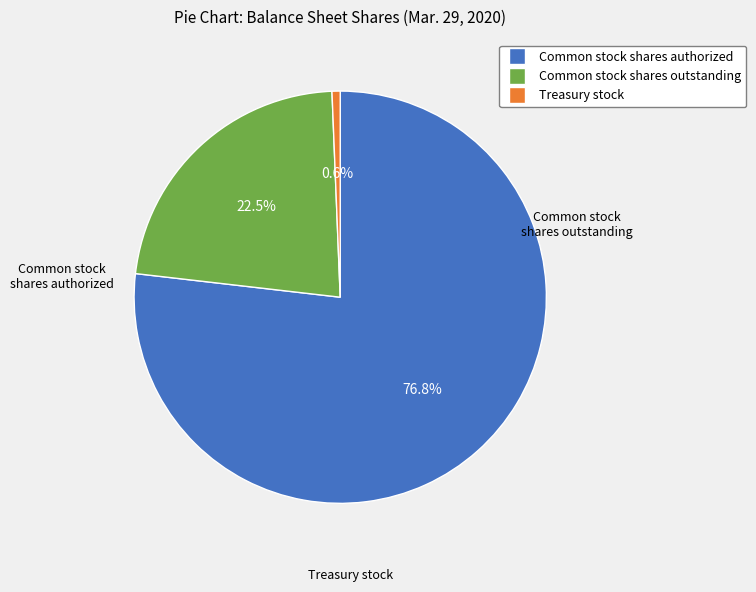

Is there any slice that represents more than half of the pie?

Yes